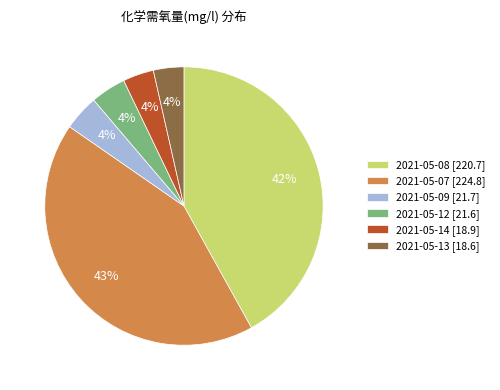

To the nearest percent, what is the combined percentage of 2021-05-13 and 2021-05-12?

8%